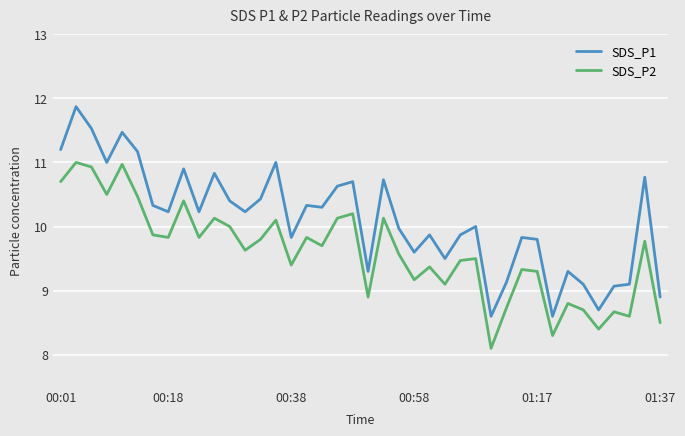

What is the maximum value for SDS_P2?

11.0